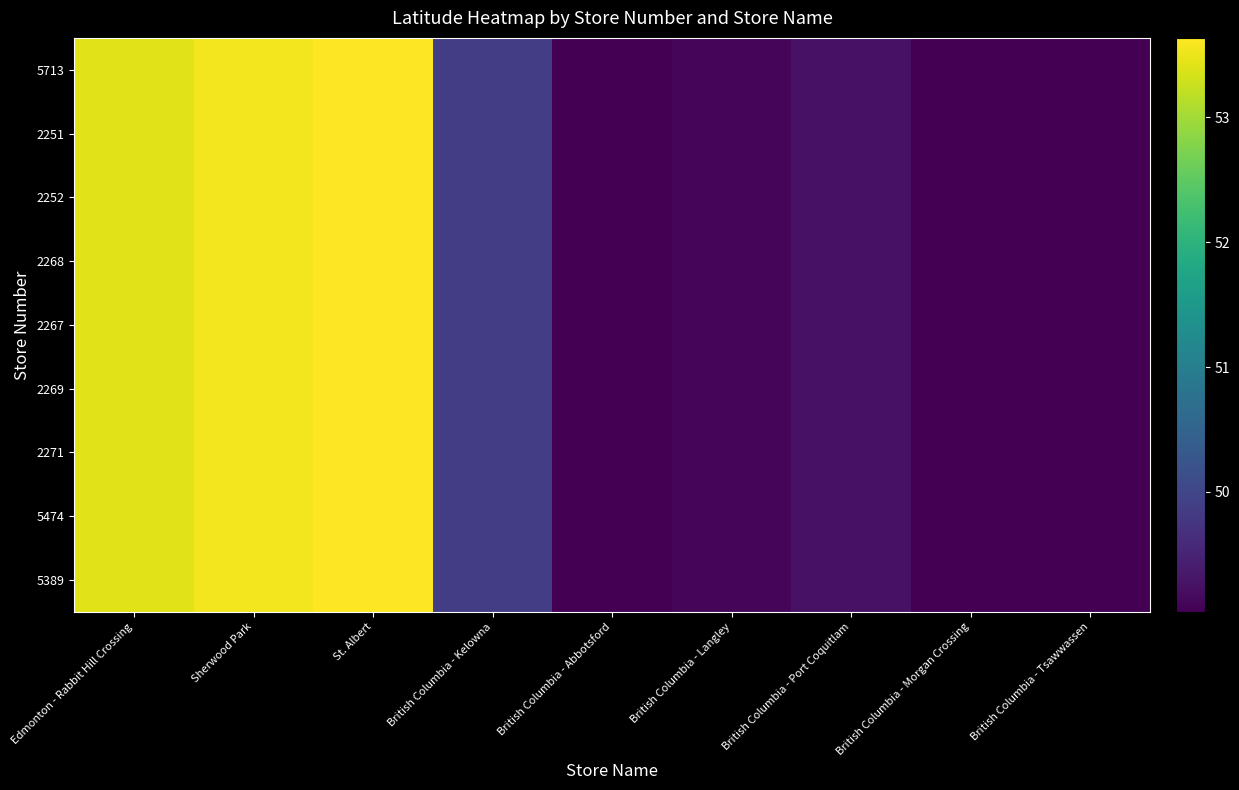

At how many categories does at least one series exceed 51?

3